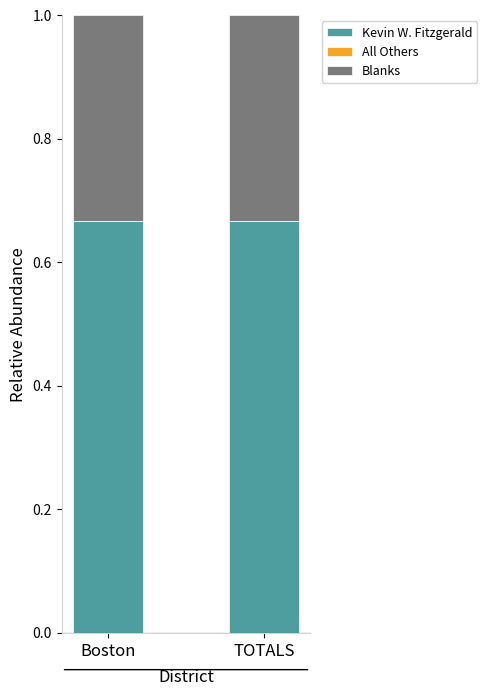

What is the sum of the Kevin W. Fitzgerald values at Boston and TOTALS?

1.3